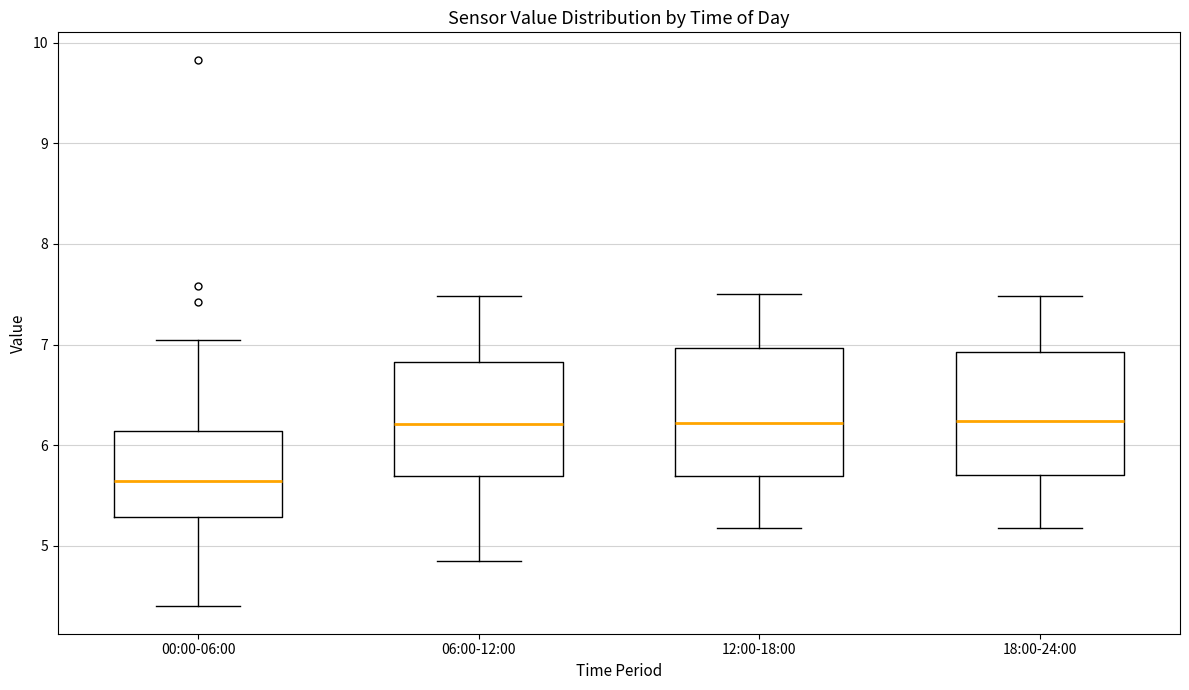

Where does the upper whisker of the box for 12:00-18:00 end on the y-axis? The values are not printed on the chart, so give them approximately, as read against the axis.

7.5